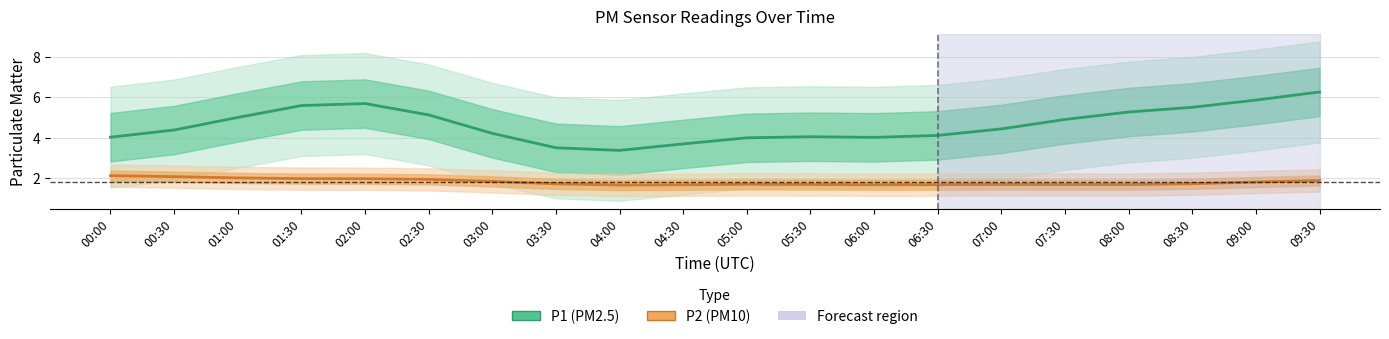

What are all the series names shown in the legend?

P1, P2